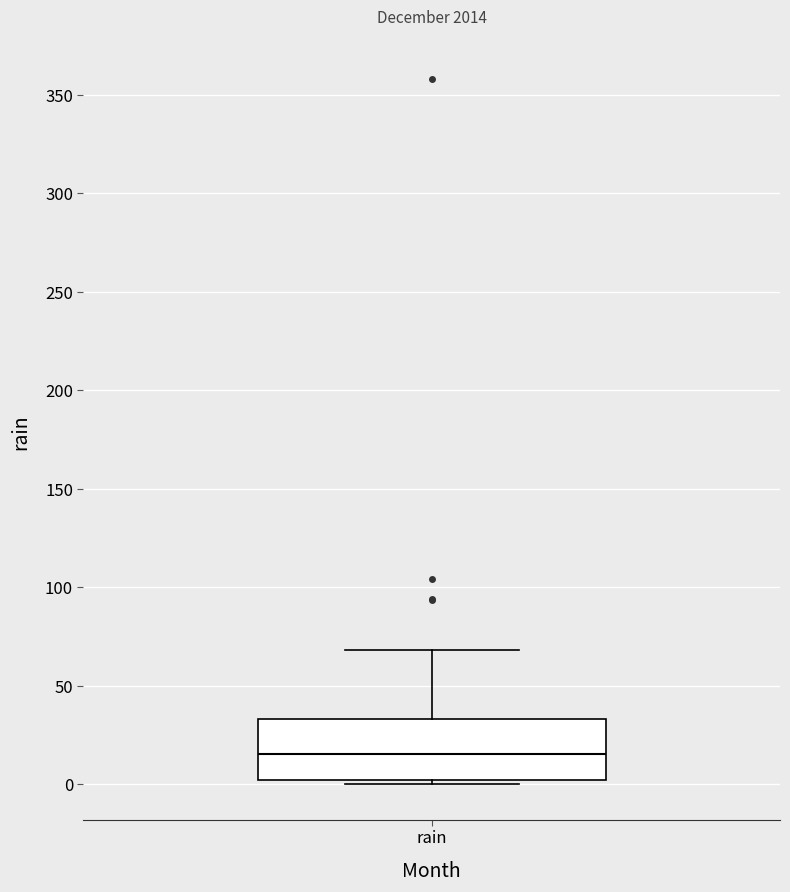

Where does the median line of the box for rain sit on the y-axis? The values are not printed on the chart, so give them approximately, as read against the axis.

15